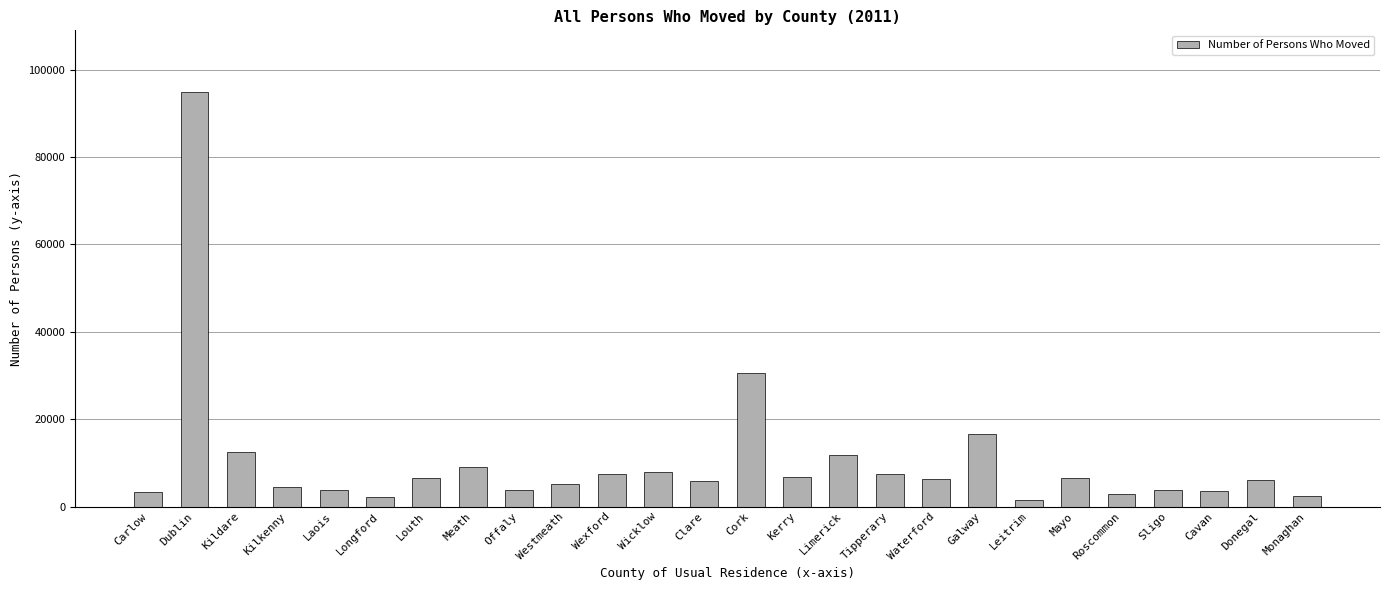

What is the sum of all values?

273239